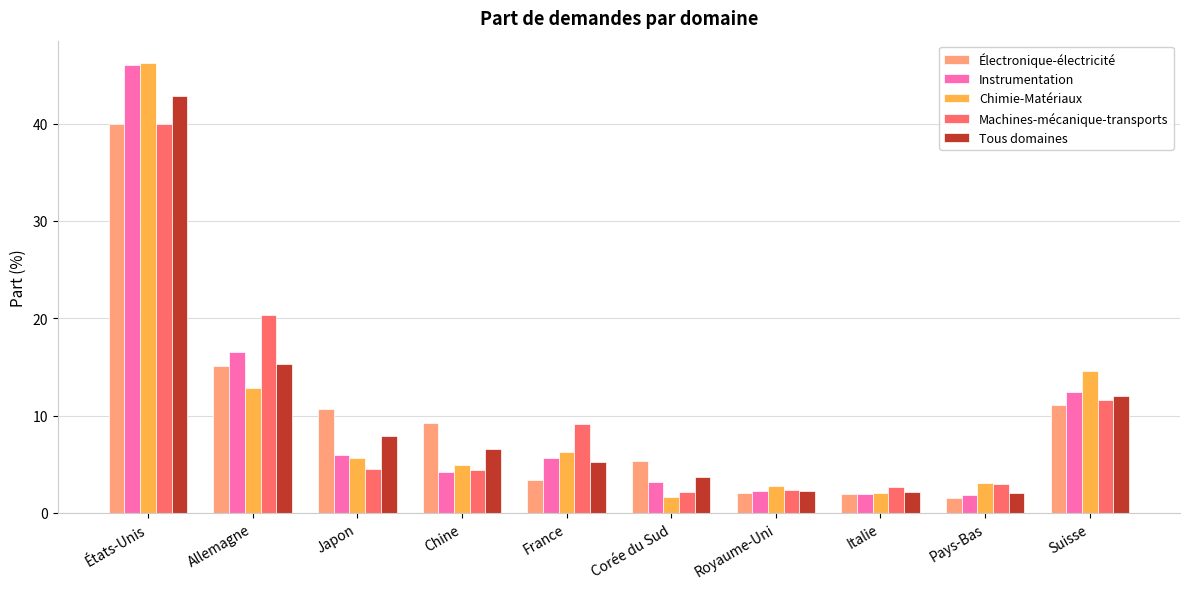

Between France and Italie, which series saw the biggest shift?

Machines-mécanique-transports